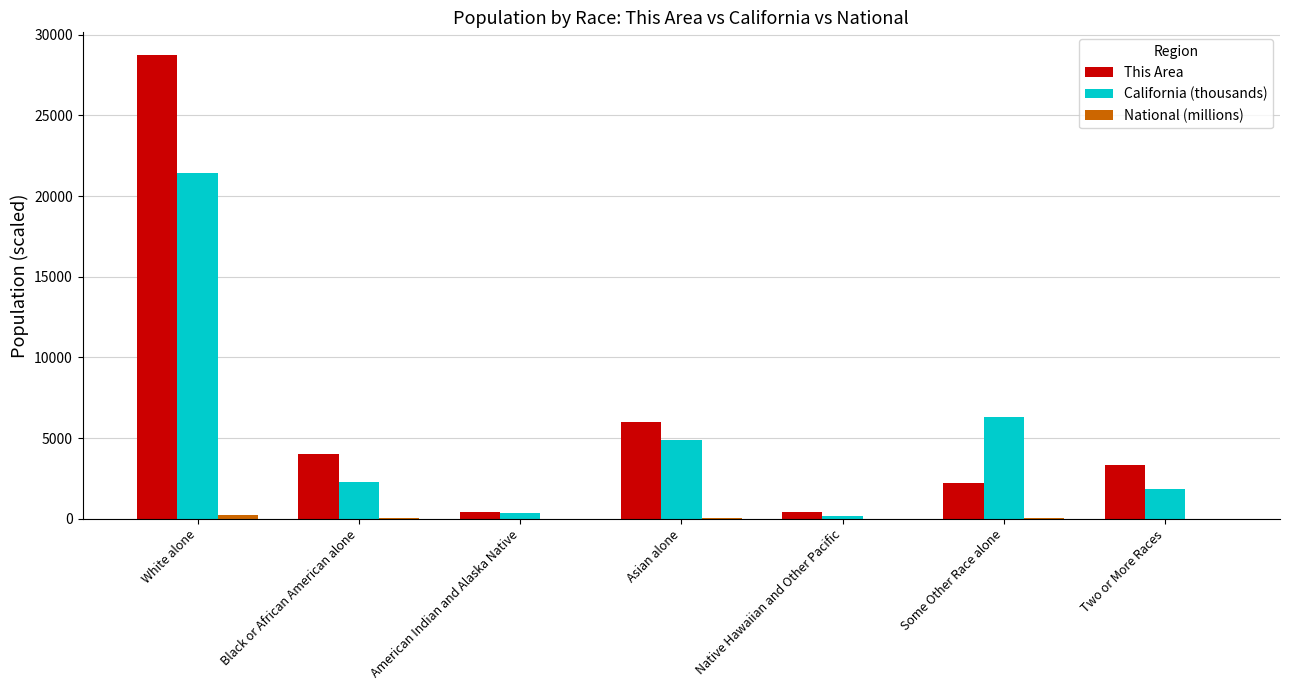

Which series has the widest spread of values?

This Area